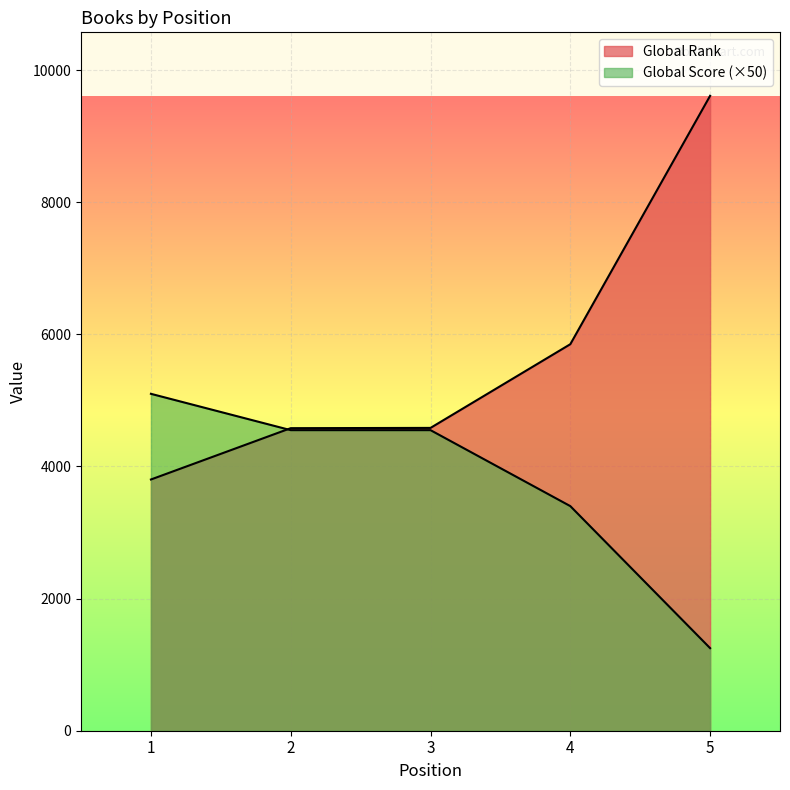

What is the total value across all series at 3?

9134